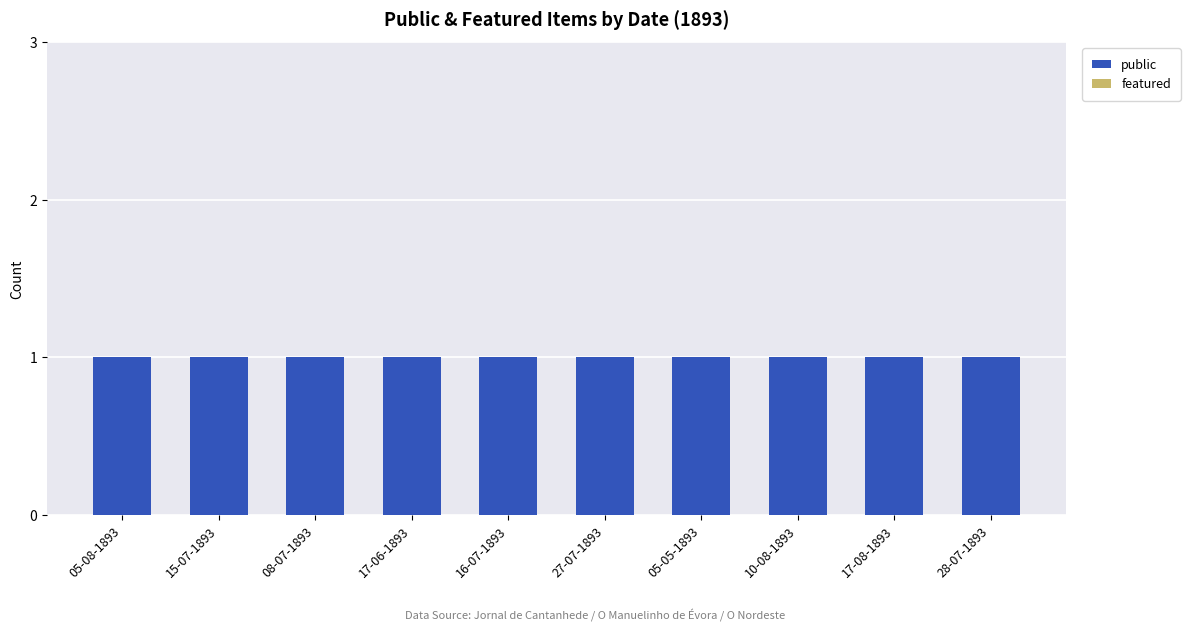

Is the value of featured at 05-05-1893 greater than the value of public at 15-07-1893?

No